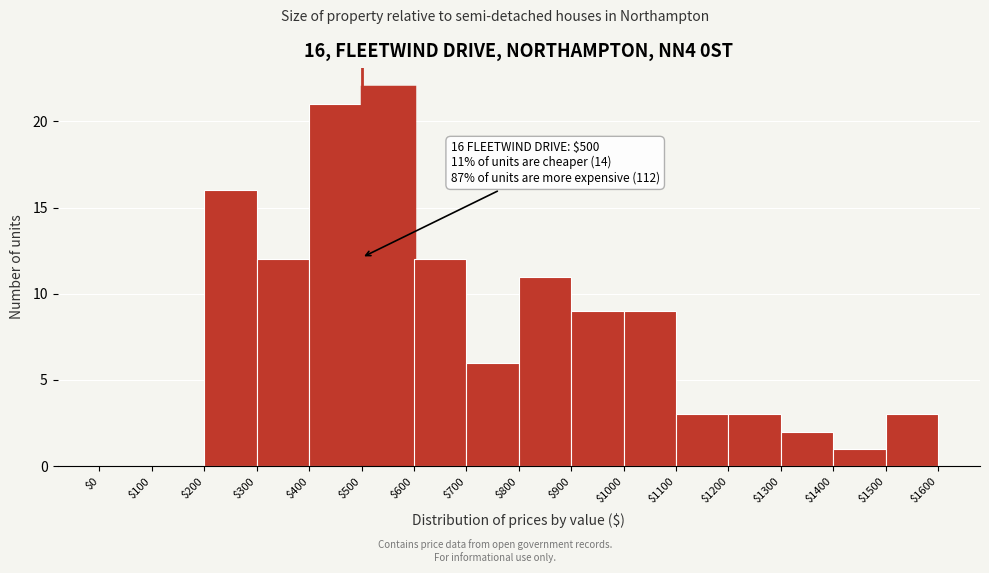

Which range on the x-axis has the tallest bar?

$500 to $600